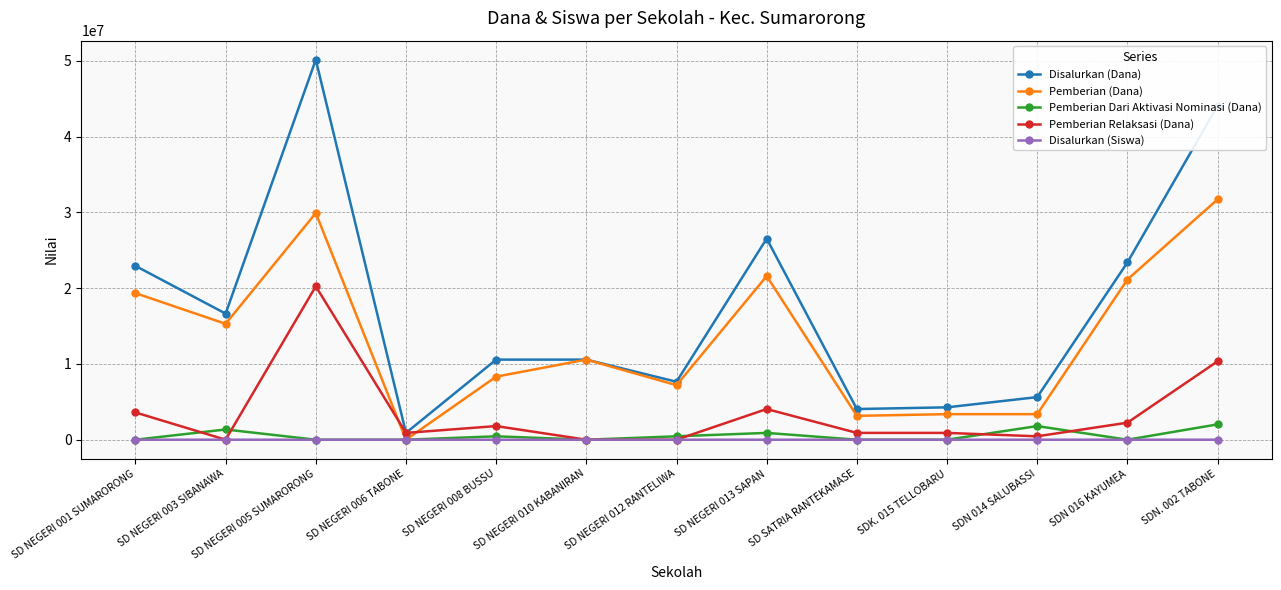

How many data points in Pemberian (Dana) are less than 10575000?

6